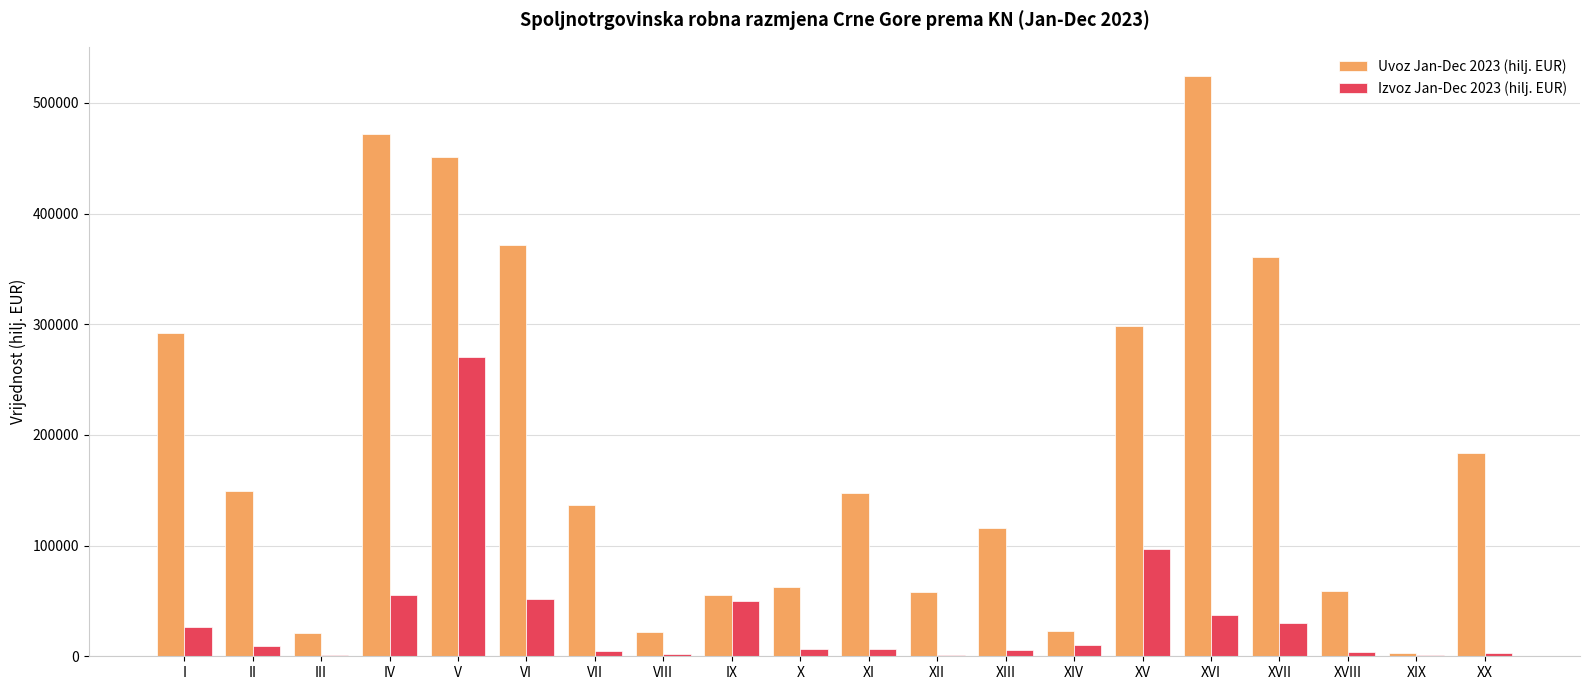

Read the Uvoz Jan-Dec 2023 (hilj. EUR) value at III.

20719.2